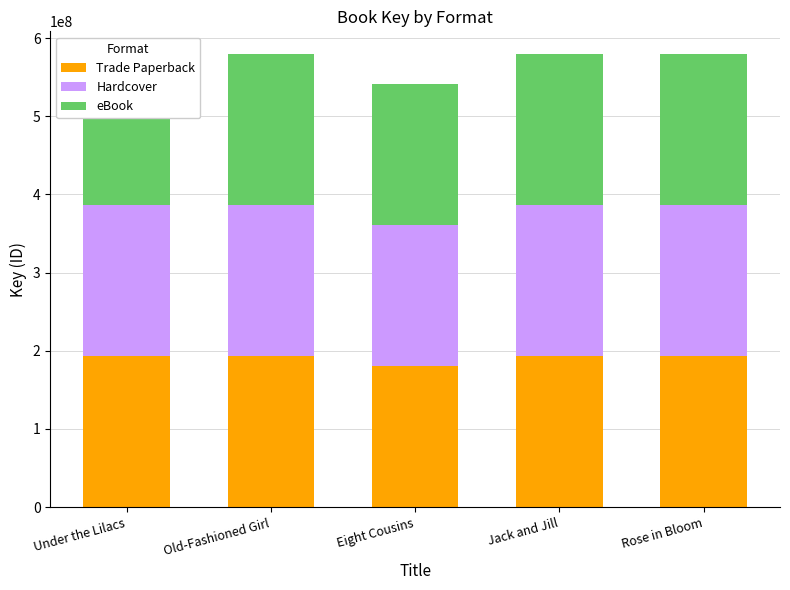

What is the minimum value for Trade Paperback?

180379835